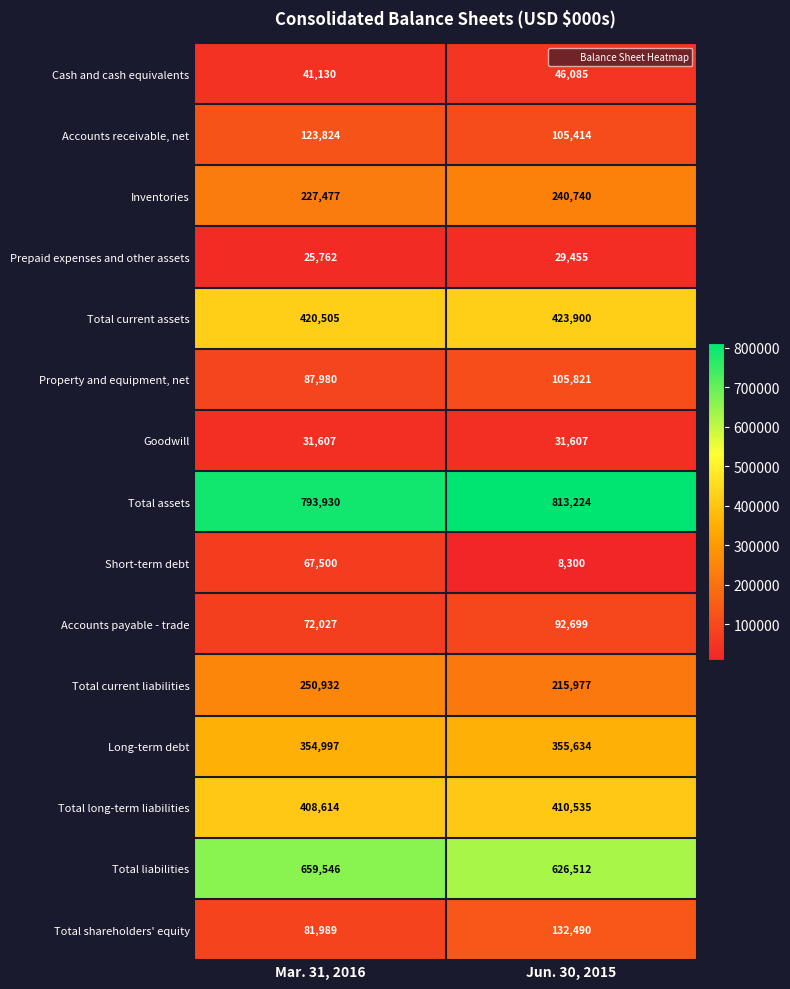

Reading left to right, what are all the values shown in this chart?

Cash and cash equivalents: 41130	46085
Accounts receivable, net: 123824	105414
Inventories: 227477	240740
Prepaid expenses and other assets: 25762	29455
Total current assets: 420505	423900
Property and equipment, net: 87980	105821
Goodwill: 31607	31607
Total assets: 793930	813224
Short-term debt: 67500	8300
Accounts payable - trade: 72027	92699
Total current liabilities: 250932	215977
Long-term debt: 354997	355634
Total long-term liabilities: 408614	410535
Total liabilities: 659546	626512
Total shareholders' equity: 81989	132490